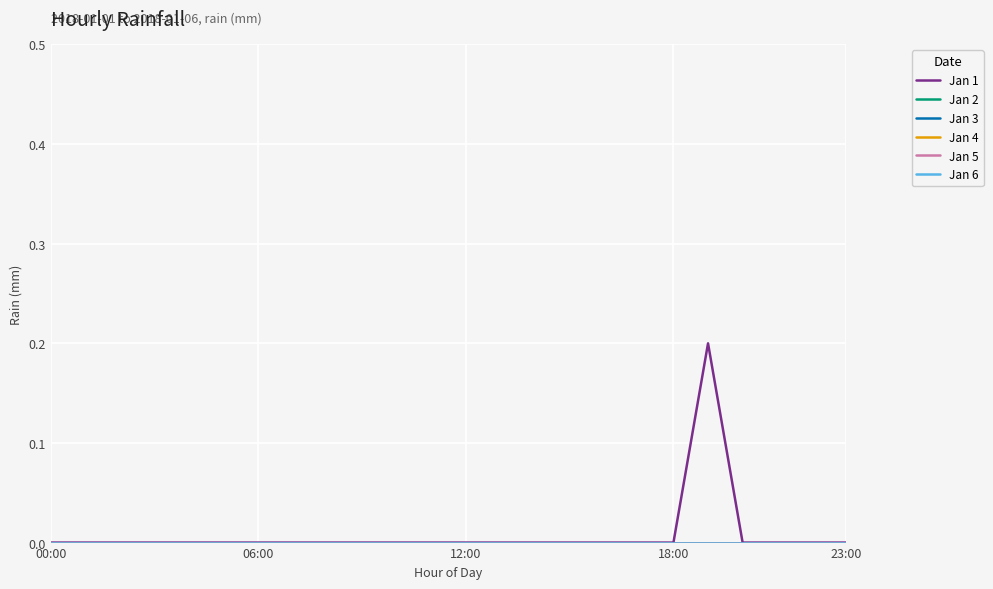

List the series in order of their peak value, lowest first.

Jan 2, Jan 3, Jan 4, Jan 5, Jan 6, Jan 1